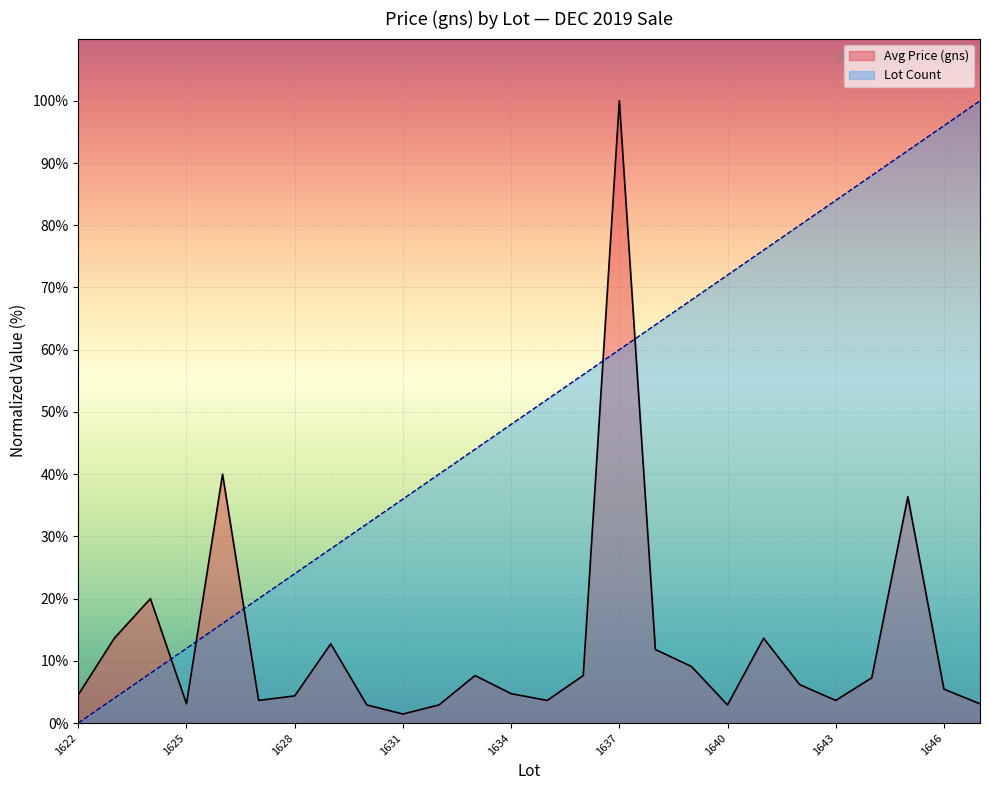

At which label is Avg Price (gns) closest to 50?

1626